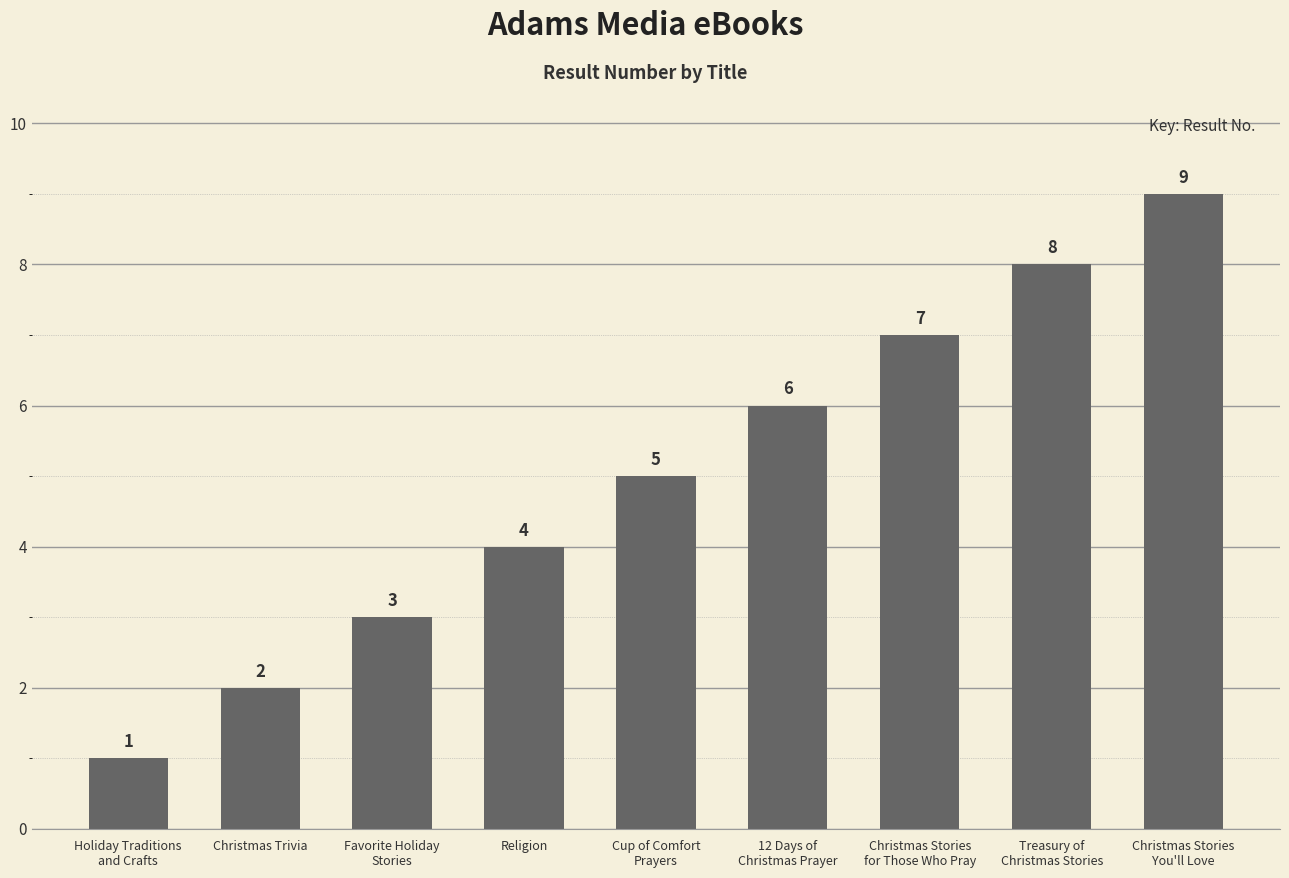

What is the greatest value displayed?

9